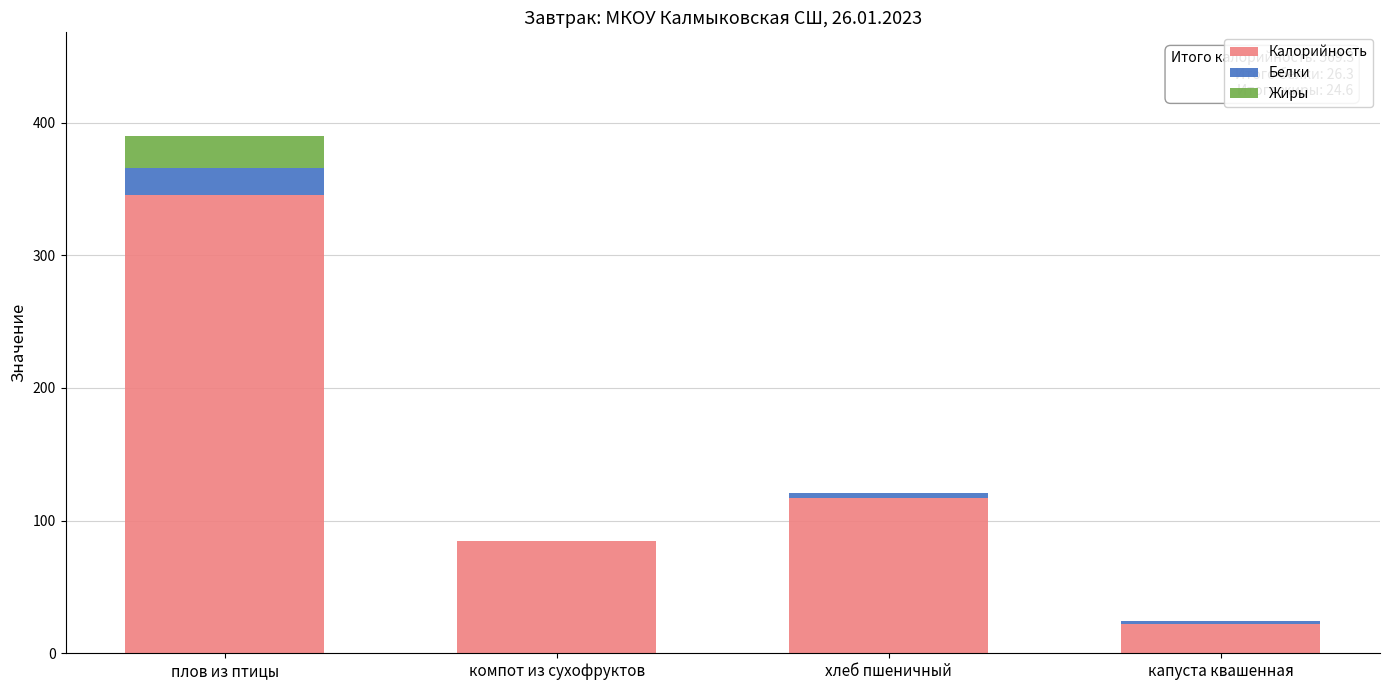

What is the highest value of the Калорийность series?

345.8